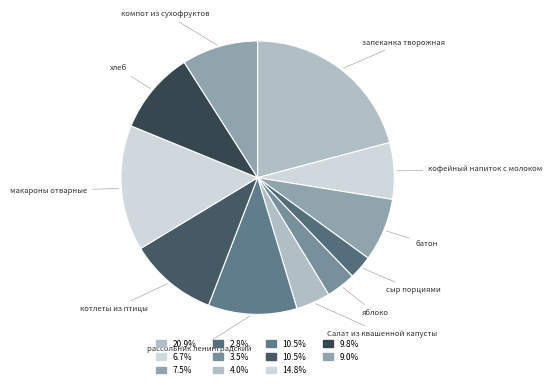

How many segments does this pie chart have?

11